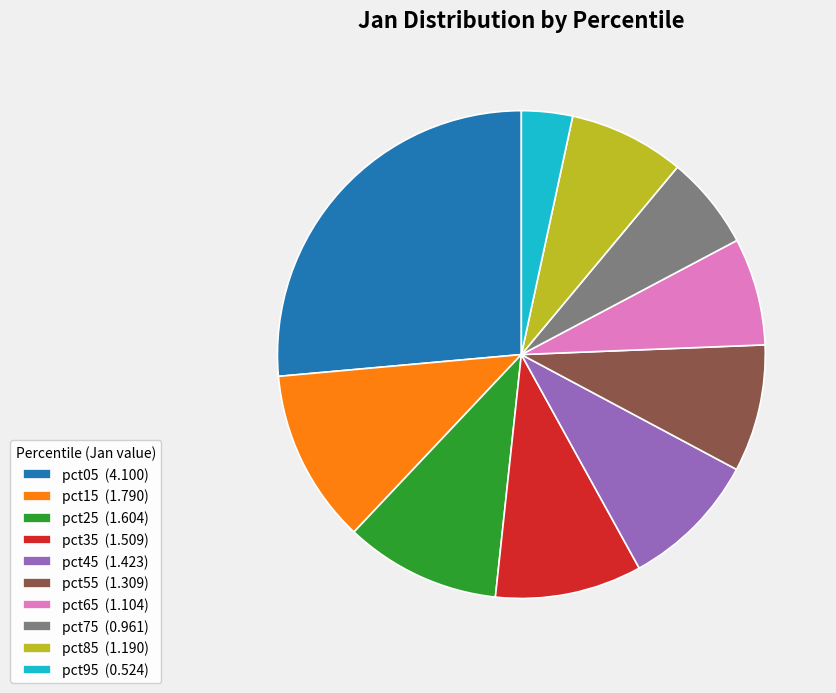

Is there a majority slice in this chart?

No